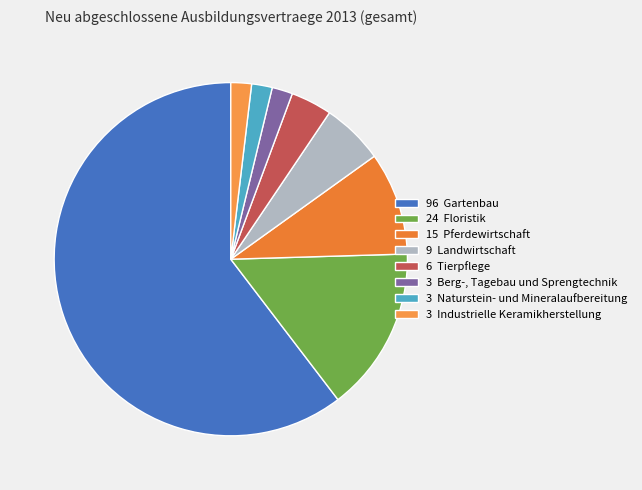

How many slices are in this pie chart?

8